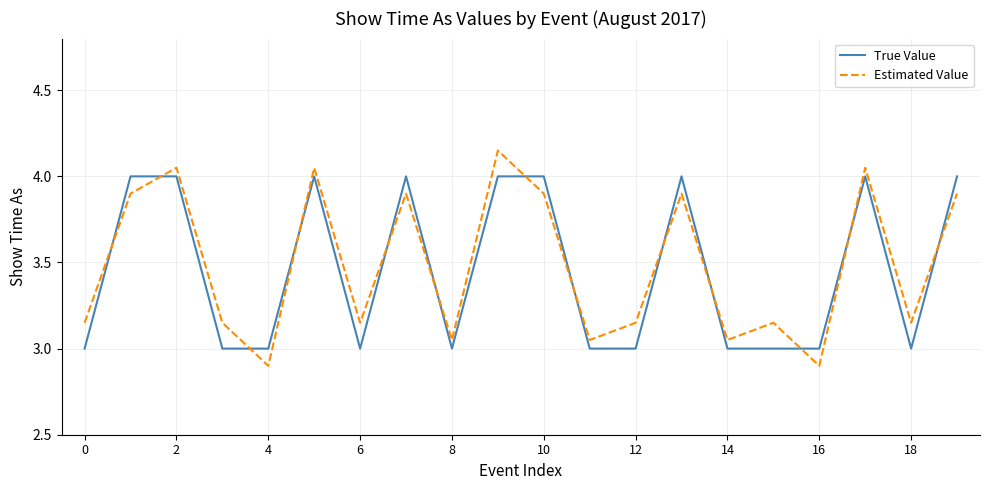

What is the minimum value shown in the chart?

2.9